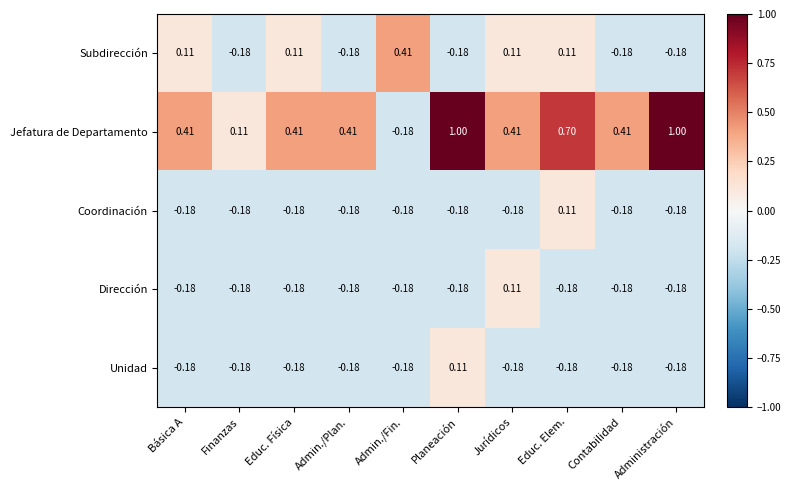

Which series has the largest total across all categories?

Jefatura de Departamento